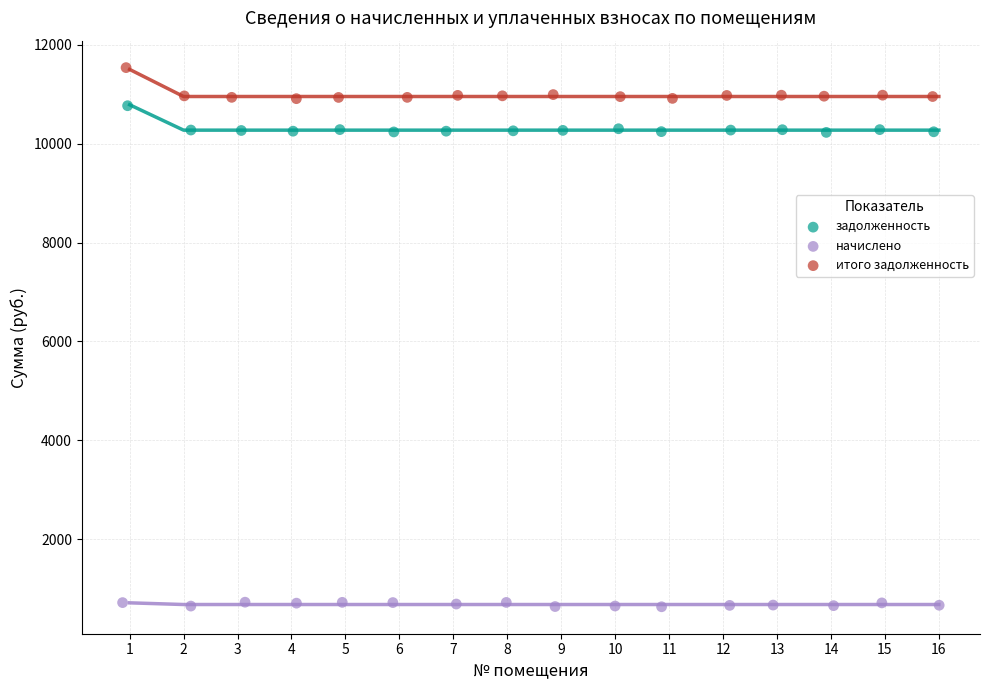

Which series contains the lowest Y value?

начислено